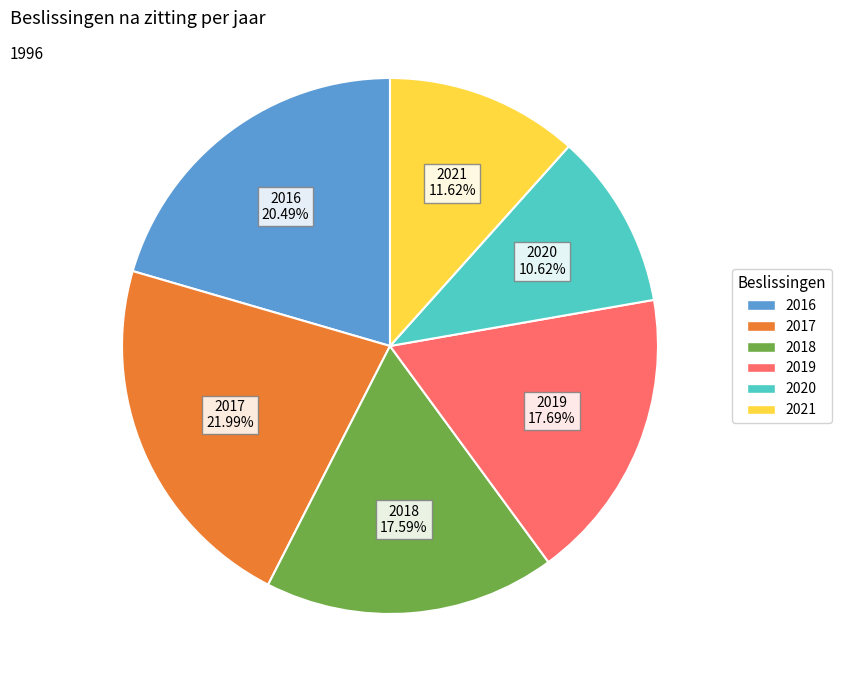

Which slice is the largest?

2017